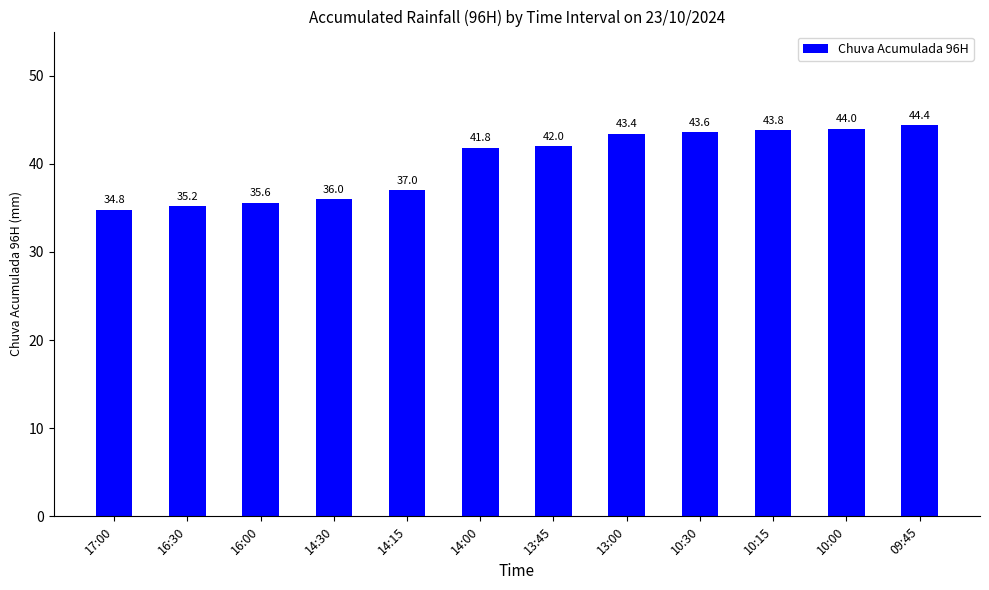

What is the maximum value shown in the chart?

44.4